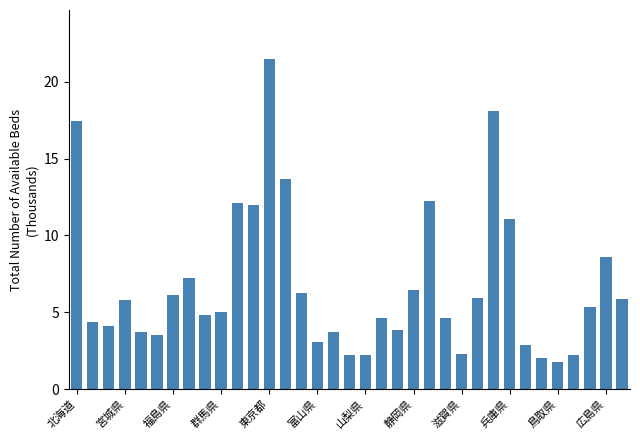

What is the greatest value displayed?

21.5